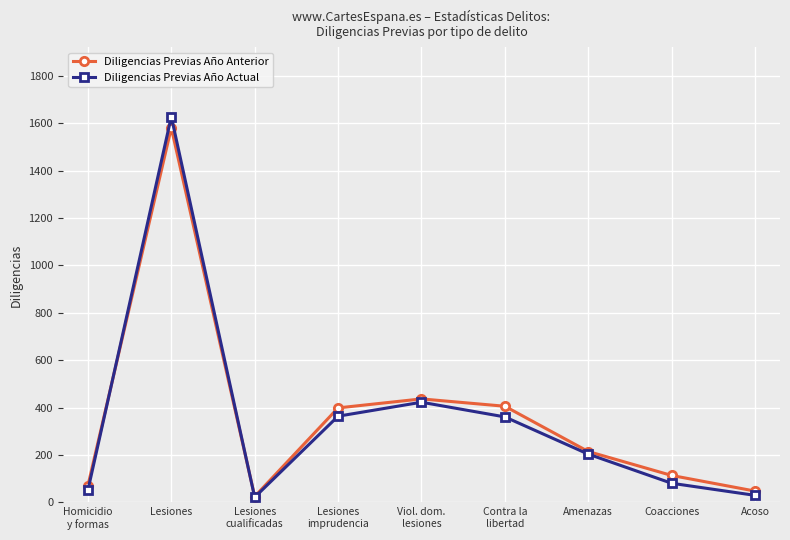

How many lines are shown in the chart?

2